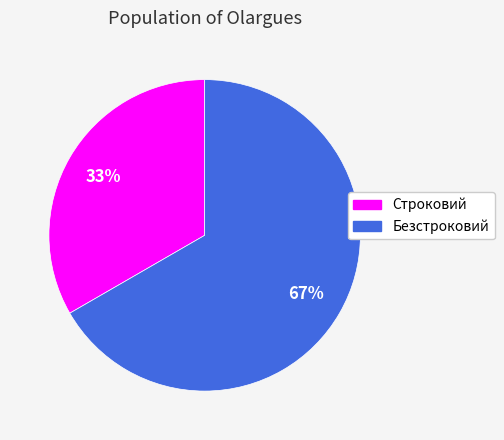

How many slices are in this pie chart?

2